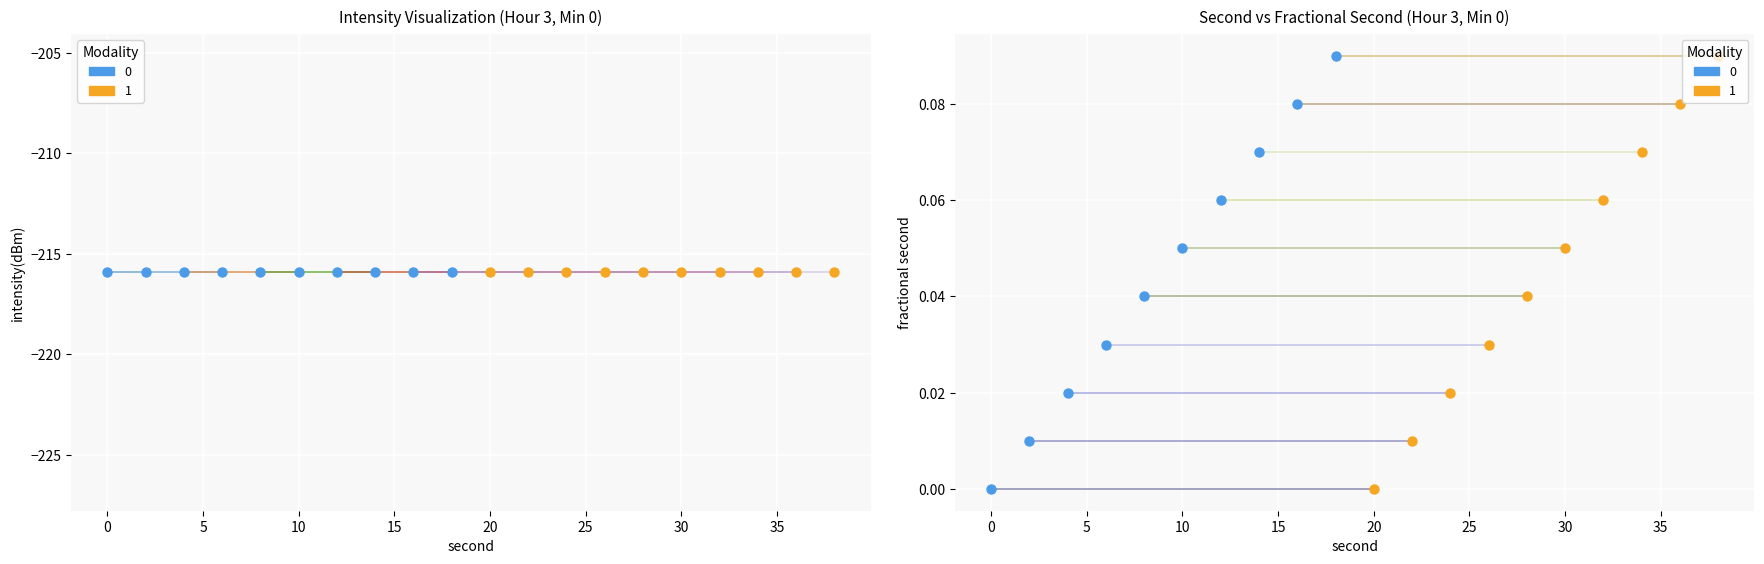

At which category is the sum across all series the highest?

38